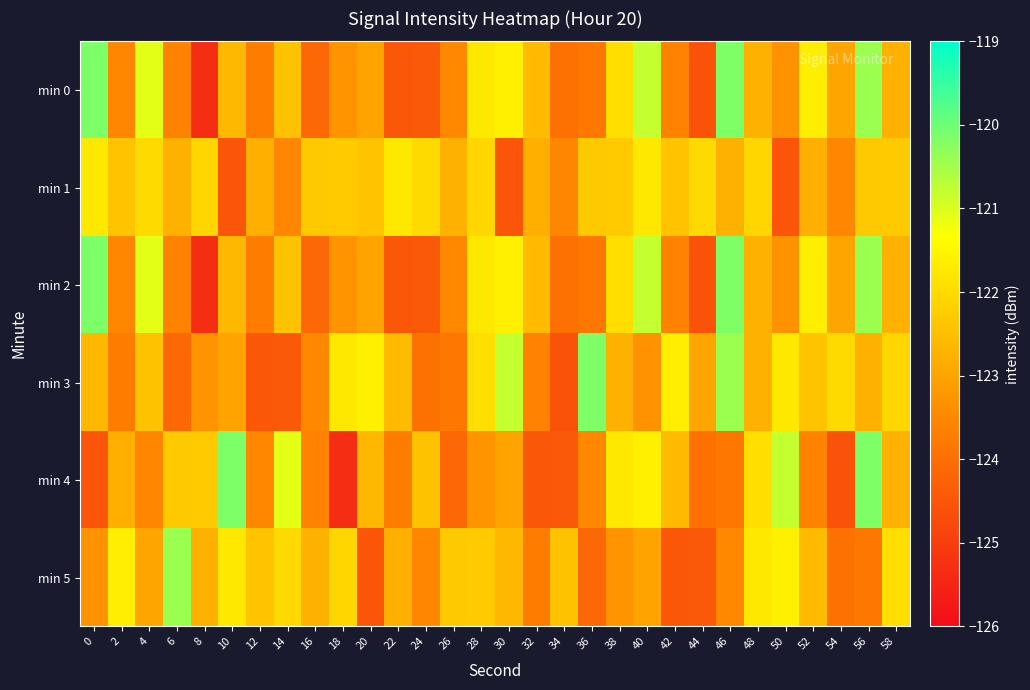

At how many categories does at least one series exceed -123?

30